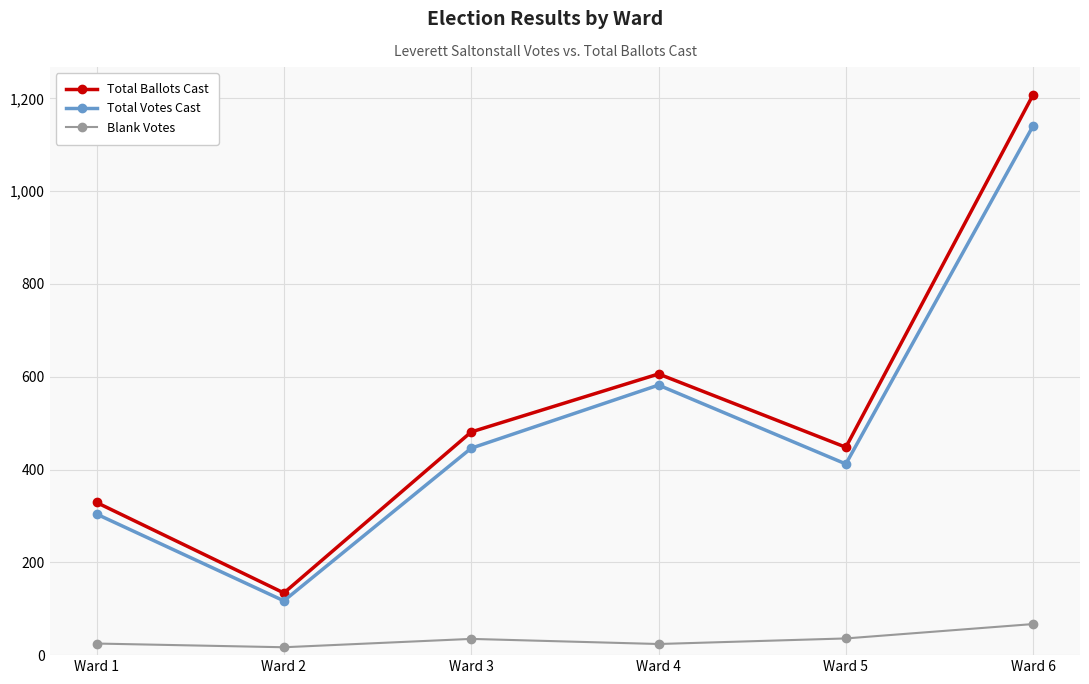

Count the Total Votes Cast values in the range 304 to 582.

4